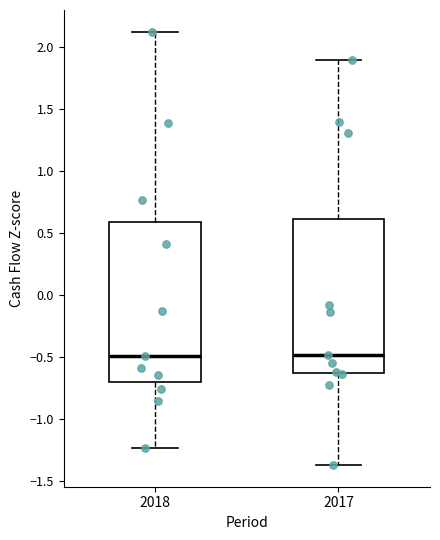

Where does the lower whisker of the box at x = 2018 end on the y-axis? The values are not printed on the chart, so give them approximately, as read against the axis.

-1.25